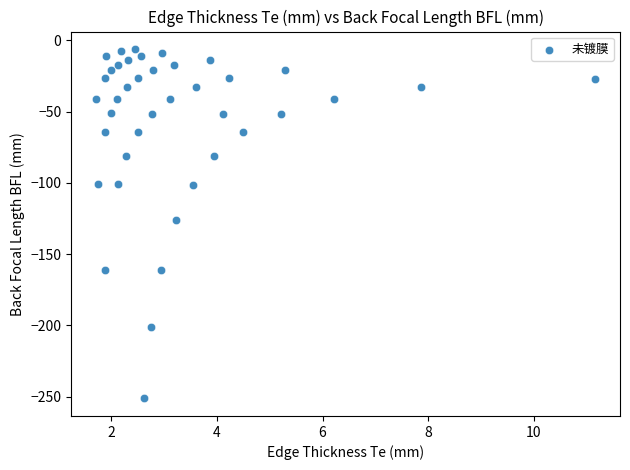

What is the range of X values (max minus min)?

9.4